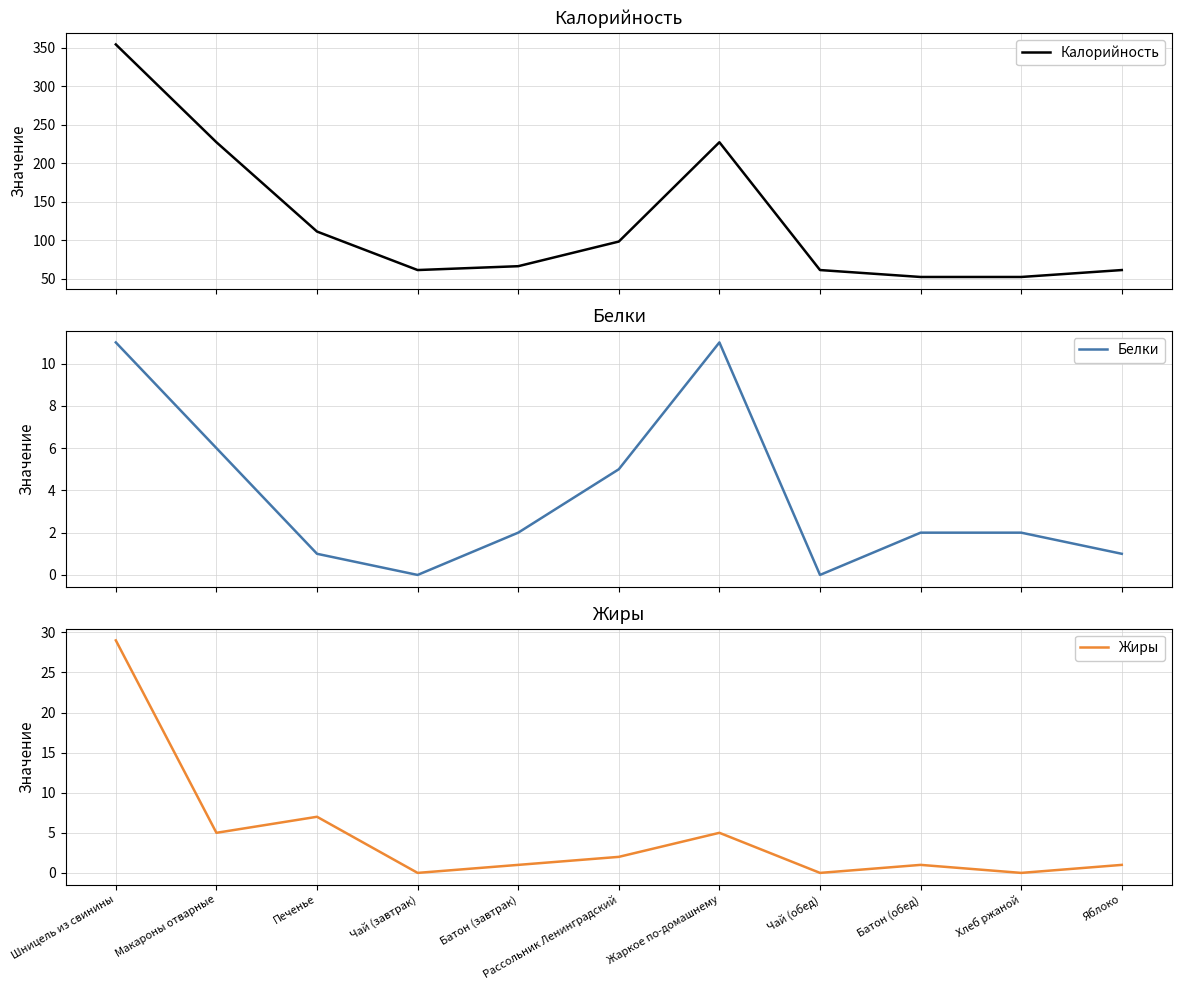

What is the maximum value shown in the chart?

354